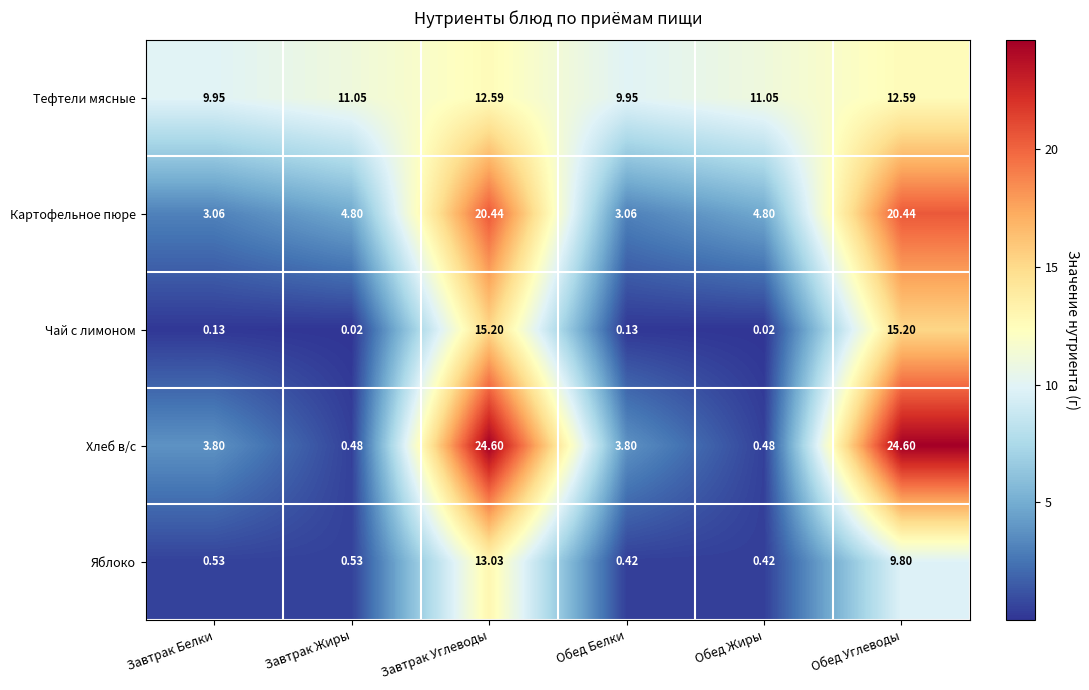

What is the total value across all series at Обед Жиры?

16.8